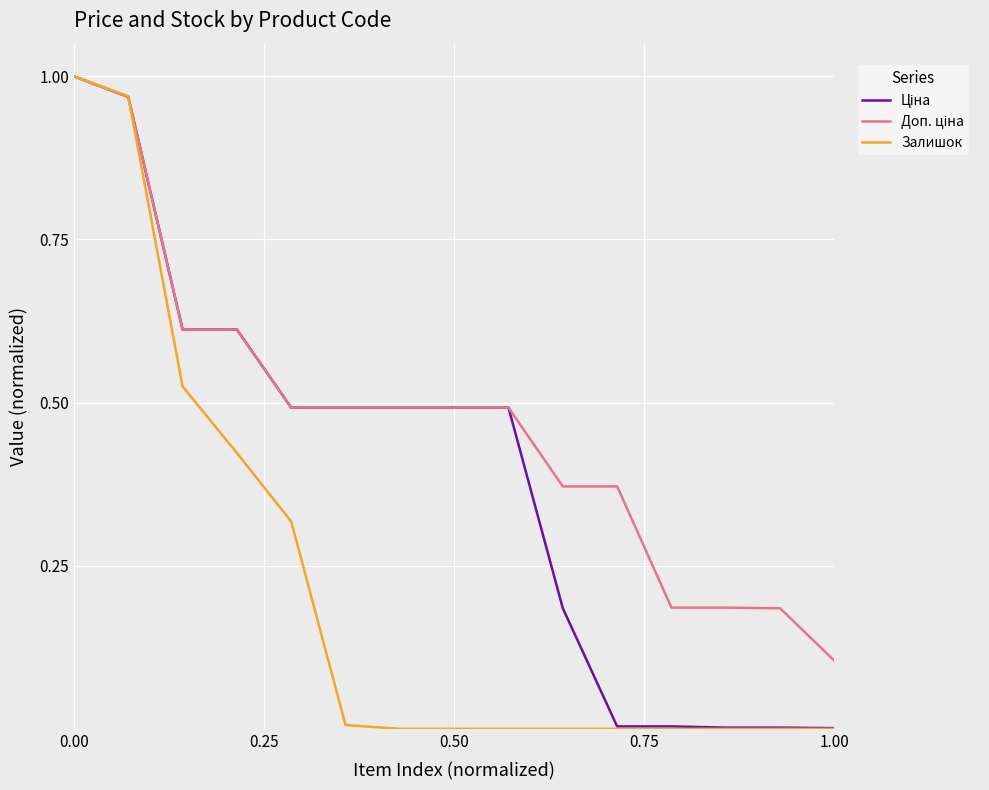

Which series has the largest range (max minus min)?

Залишок